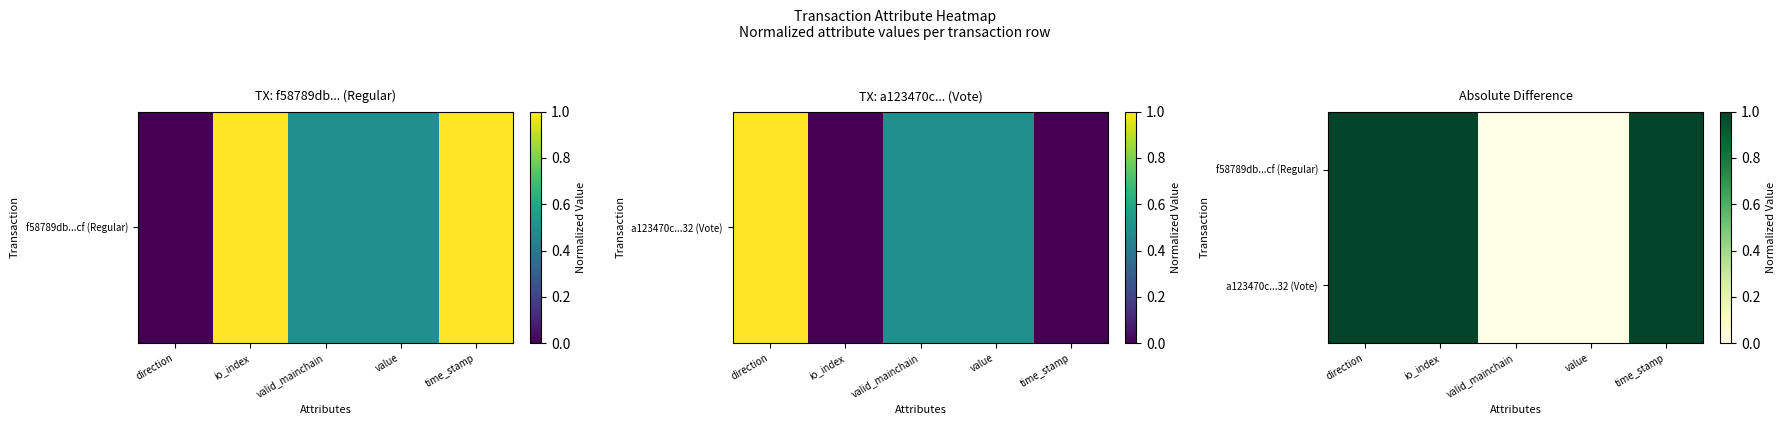

Which category has the lowest value across all series?

valid_mainchain